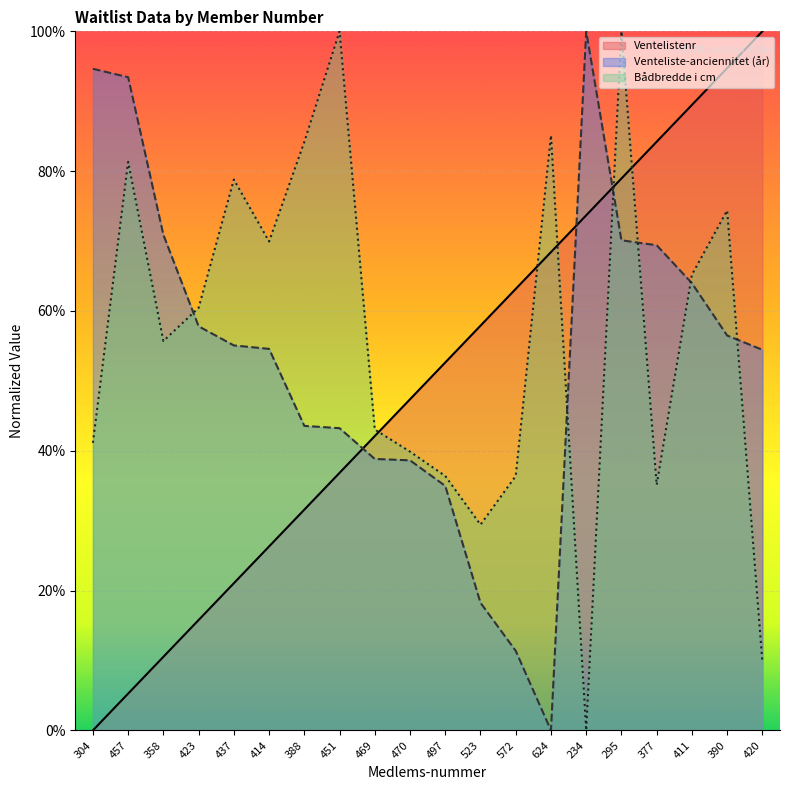

Between which two adjacent categories do Ventelistenr and Venteliste-anciennitet (år) first intersect?

451 and 469